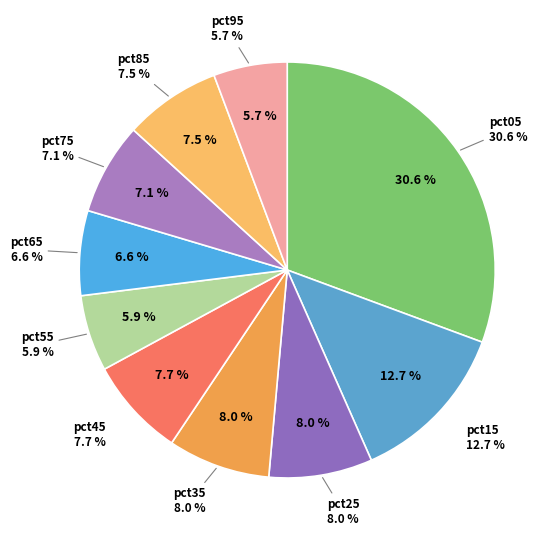

Count the number of slices in the pie.

10